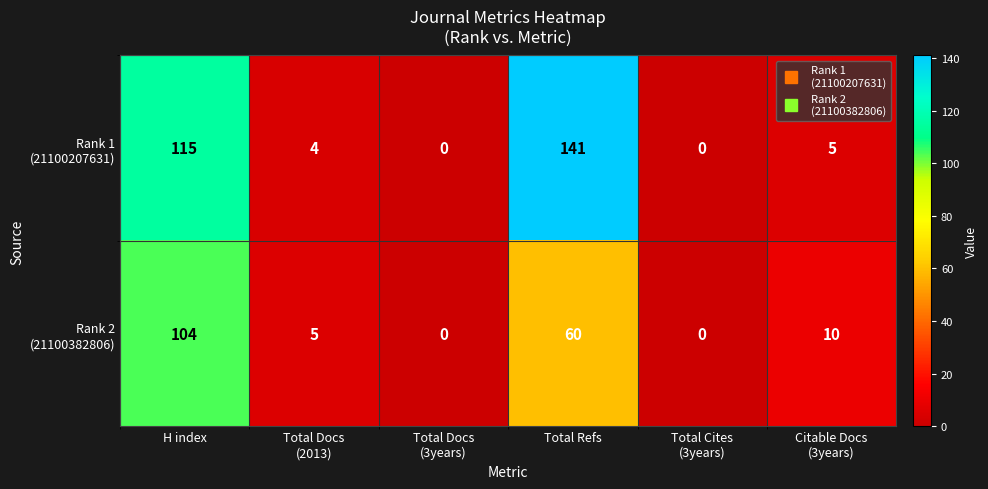

What is the maximum value shown in the chart?

141